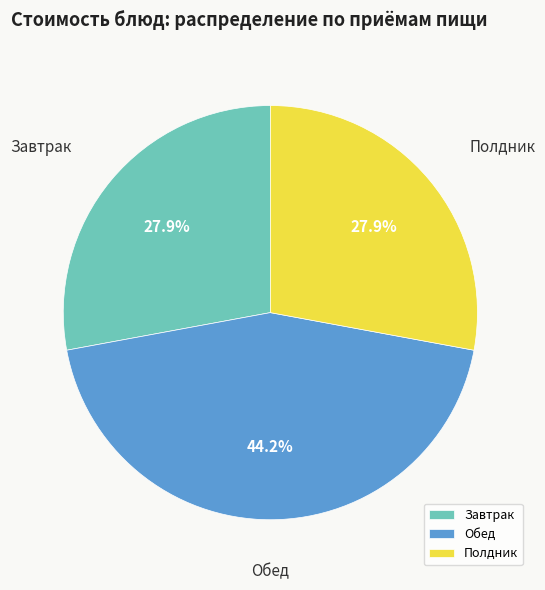

Is there any slice that represents more than half of the pie?

No